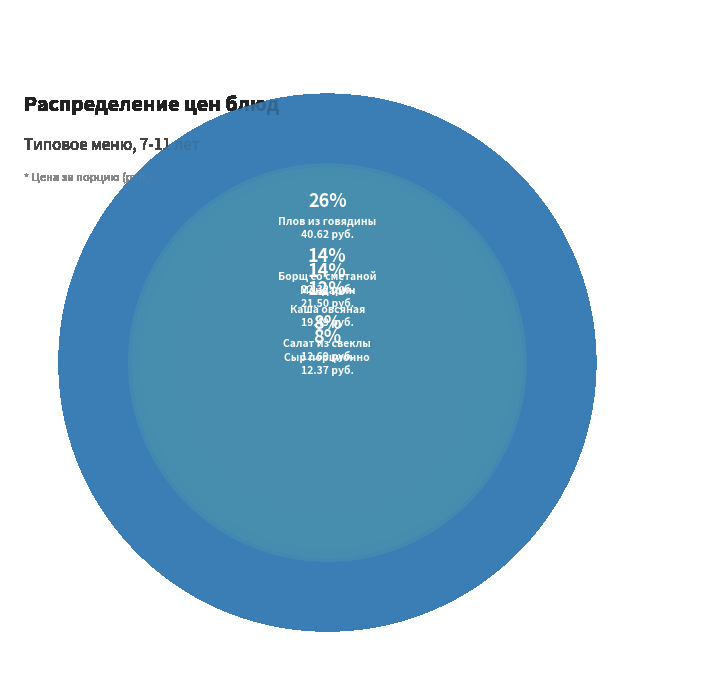

Is the sum of Плов из говядины and Хлеб пшеничный (завтрак) greater than half?

No